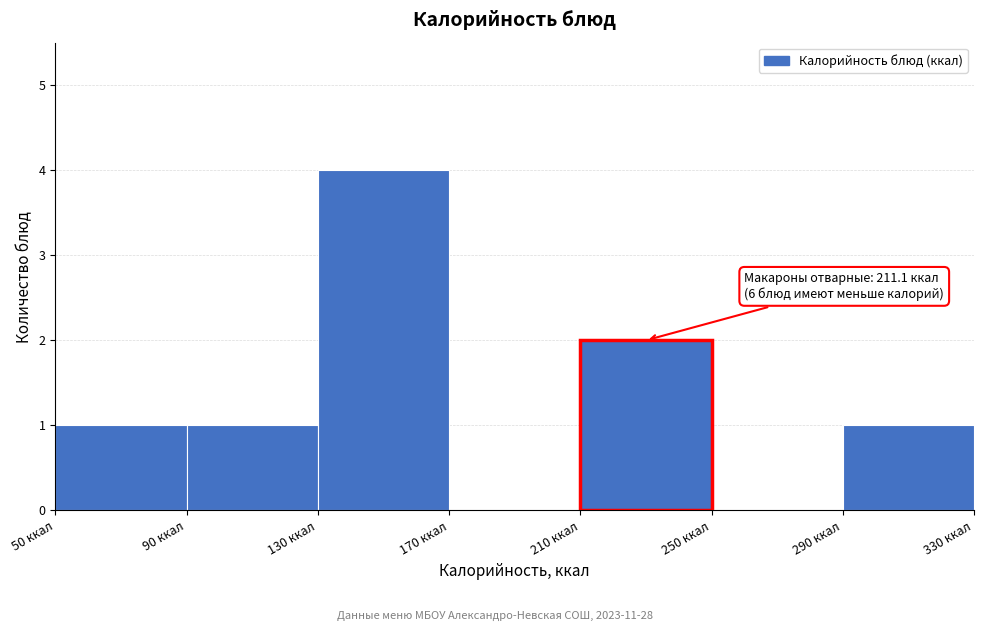

Over which range of the x-axis is the bar tallest?

130 to 170